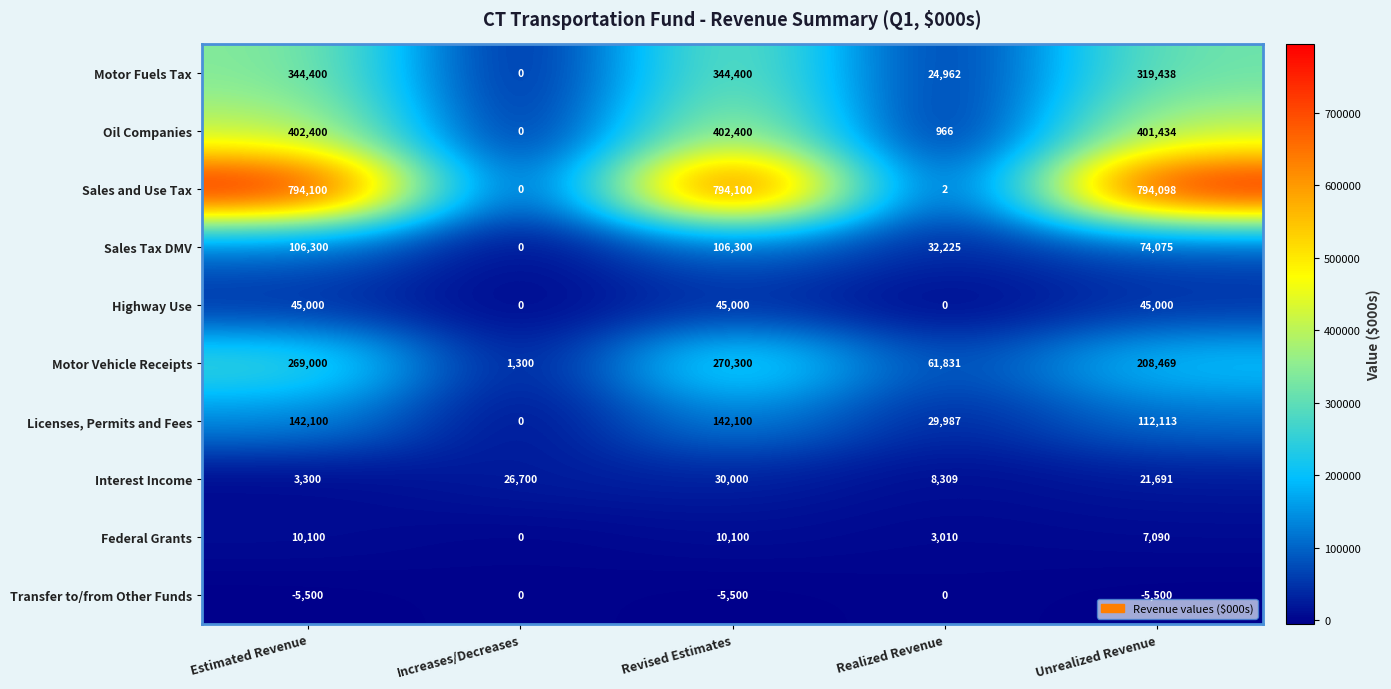

What is the spread (max minus min) of values at Unrealized Revenue?

799598